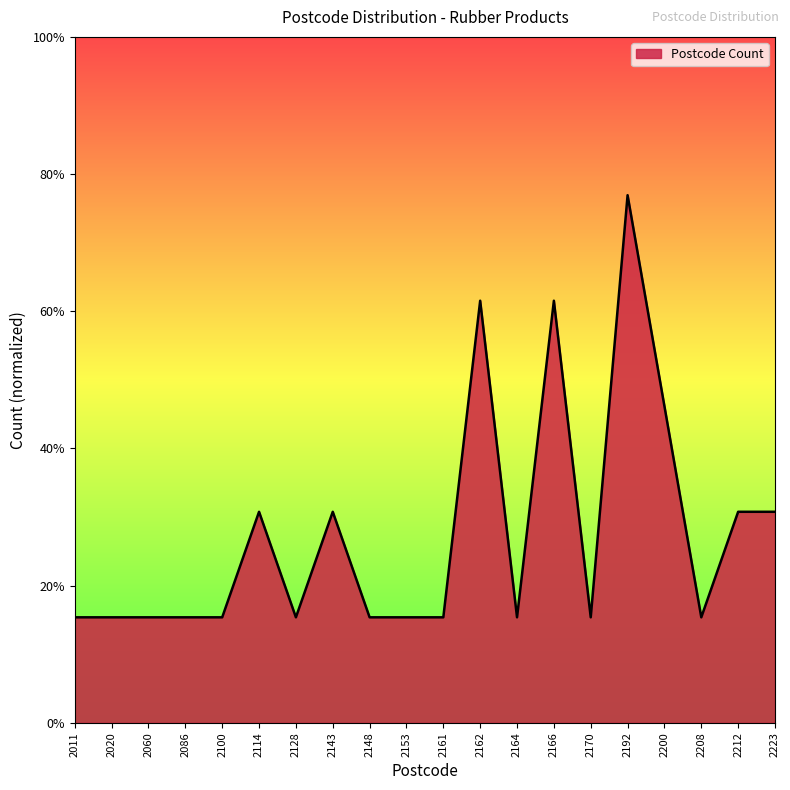

What is the minimum value shown in the chart?

1